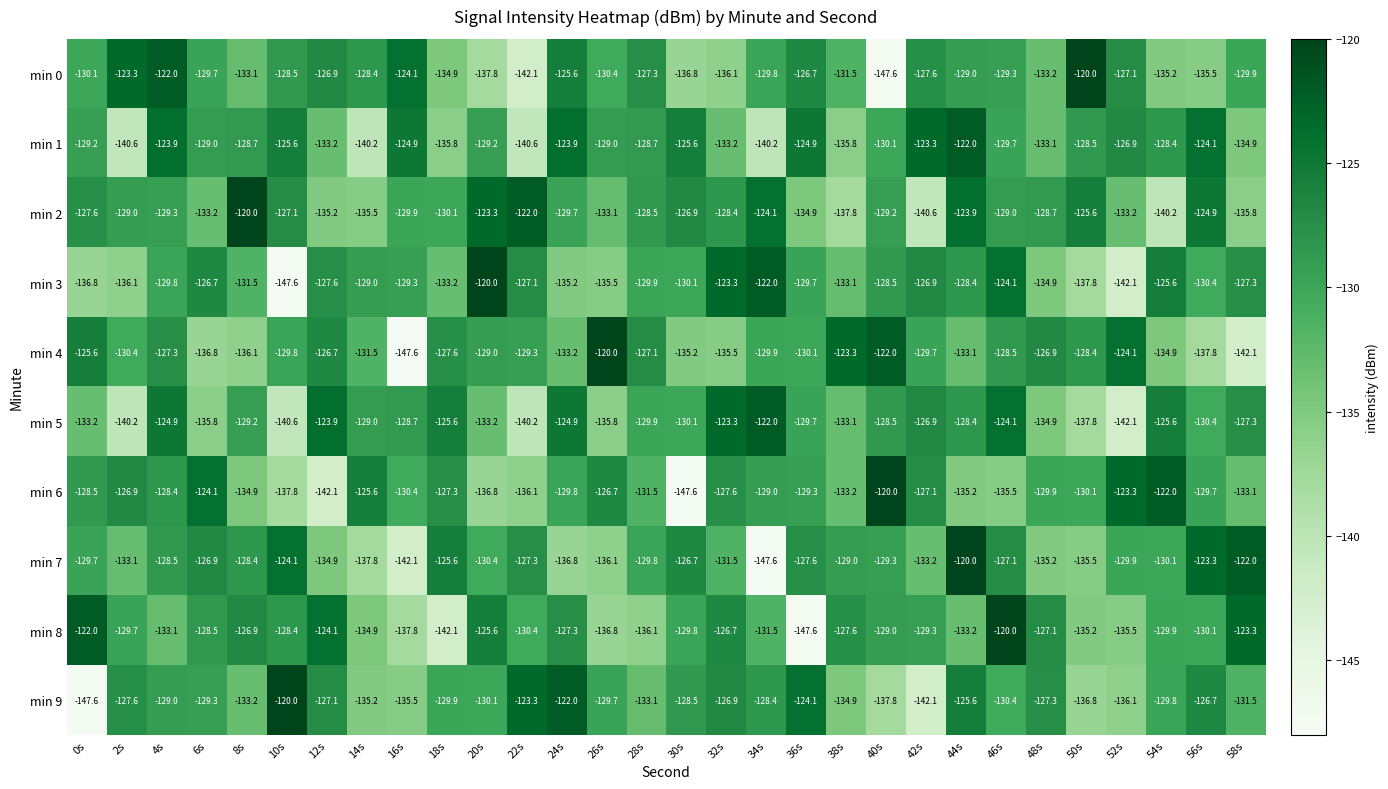

Between 2s and 50s, which series saw the biggest shift?

min 1